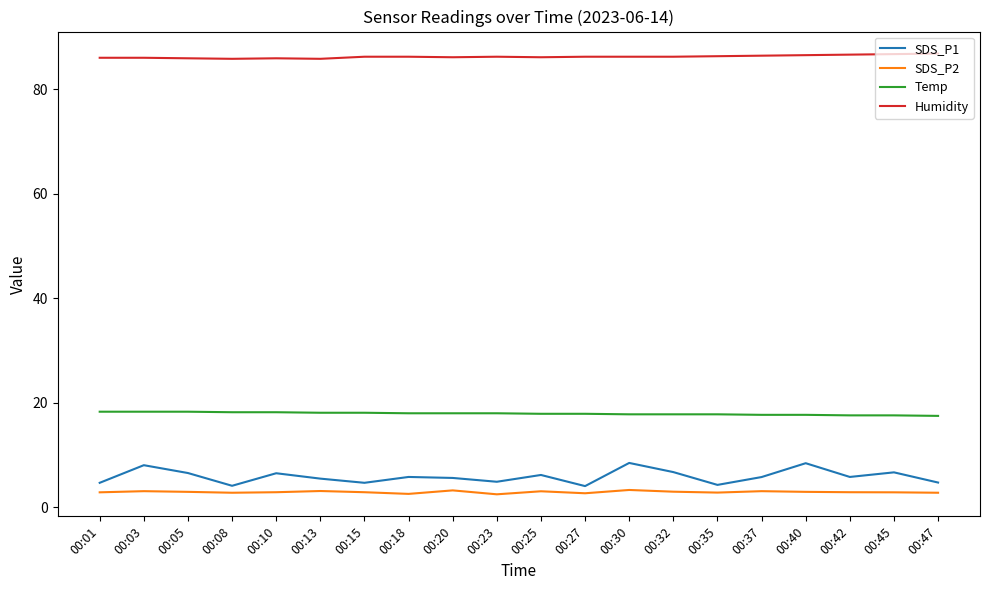

What is the greatest value displayed?

86.8